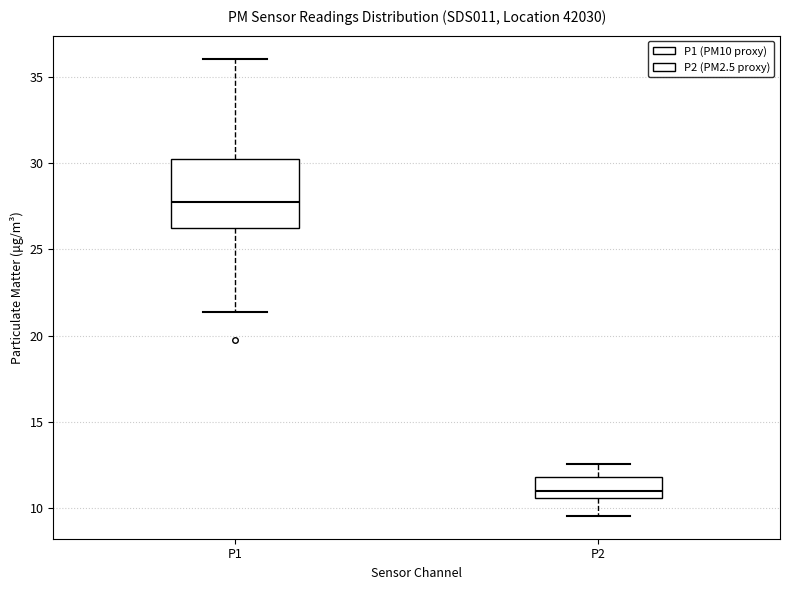

Which box has the lowest median line?

P2